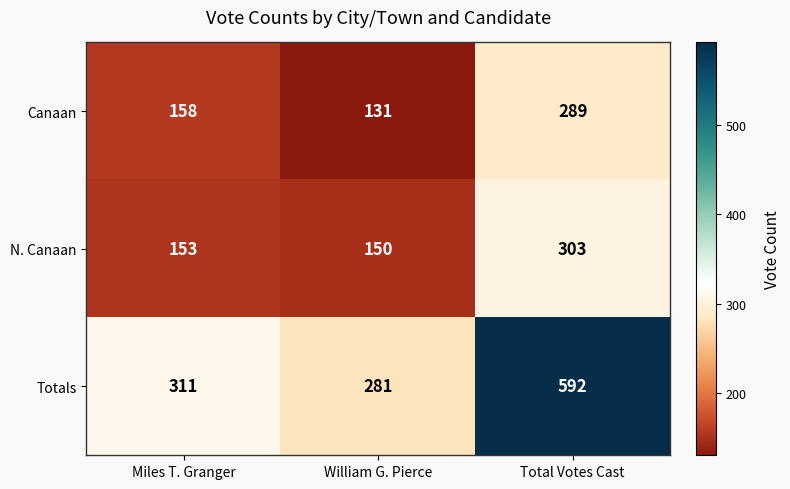

At which label does N. Canaan reach its peak?

Total Votes Cast